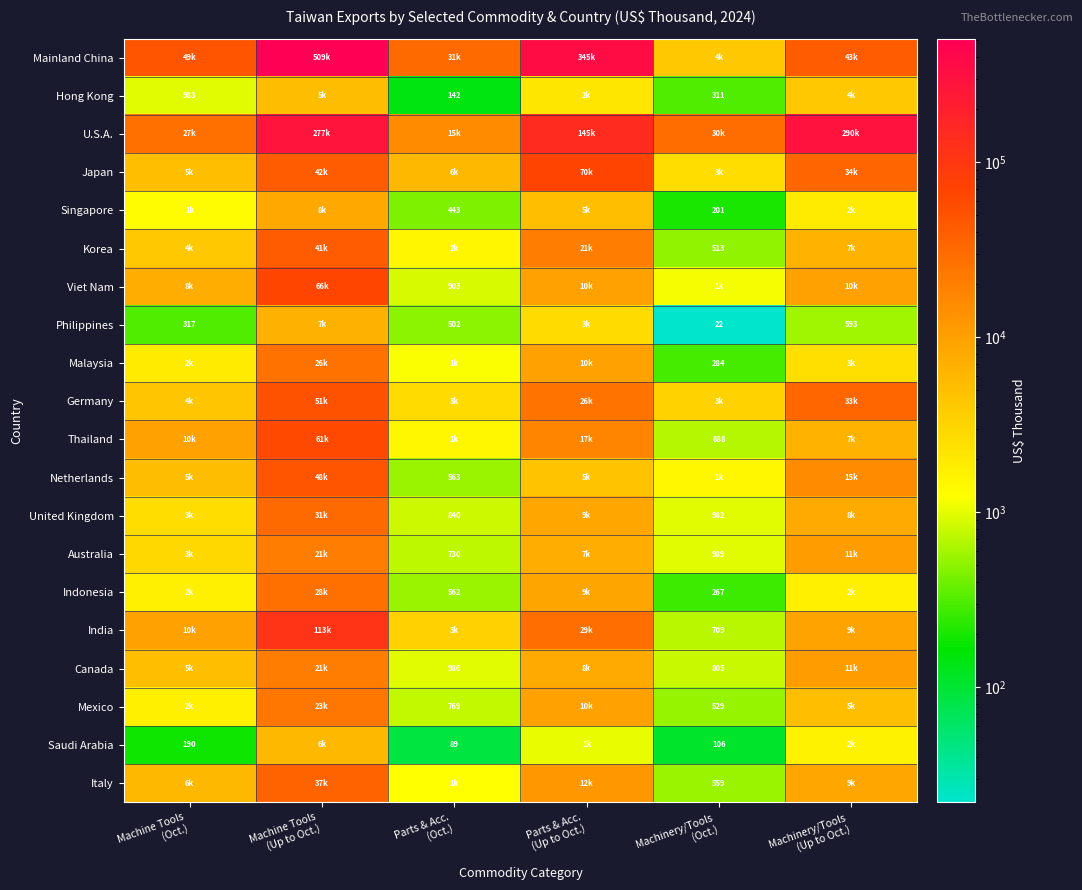

What value does the Canada series have at Machine Tools (Oct.), to the nearest 100?

5100